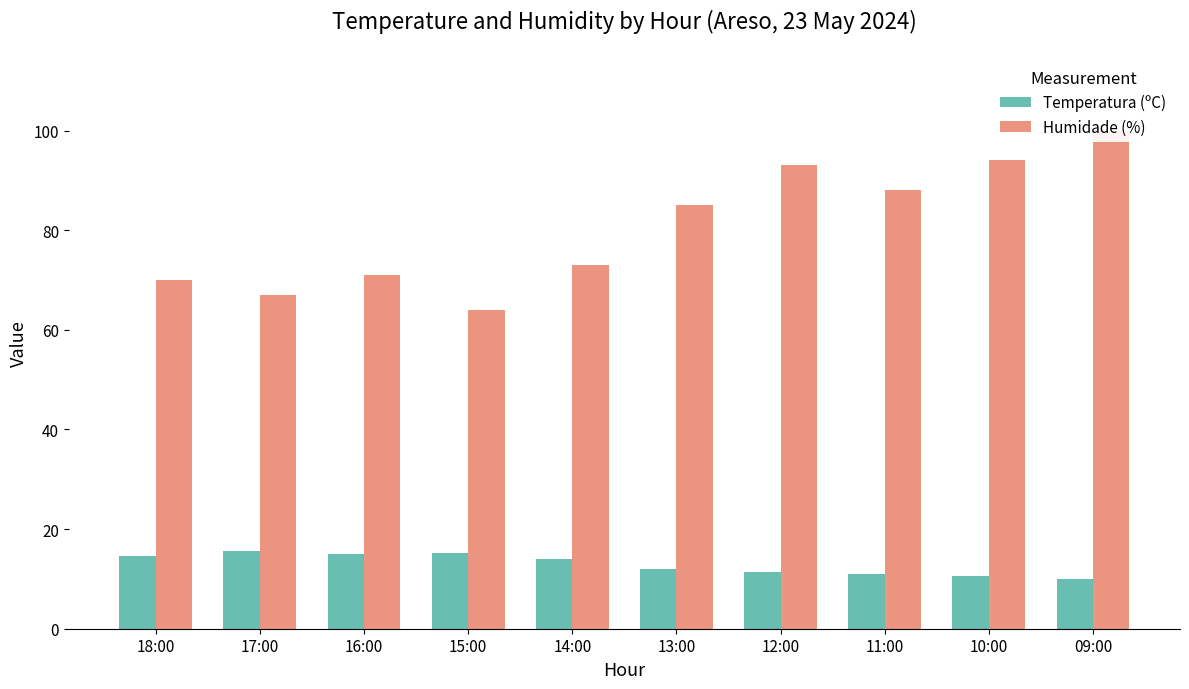

What position from the right is 18:00?

10